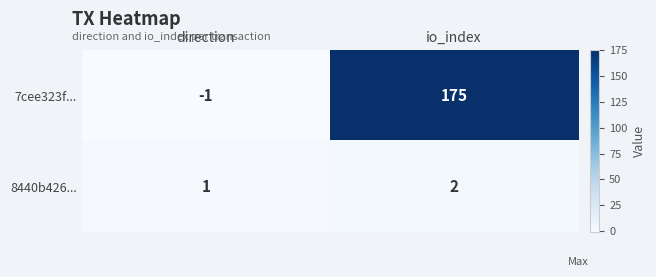

At io_index, list the series in order from smallest to largest.

8440b426..., 7cee323f...